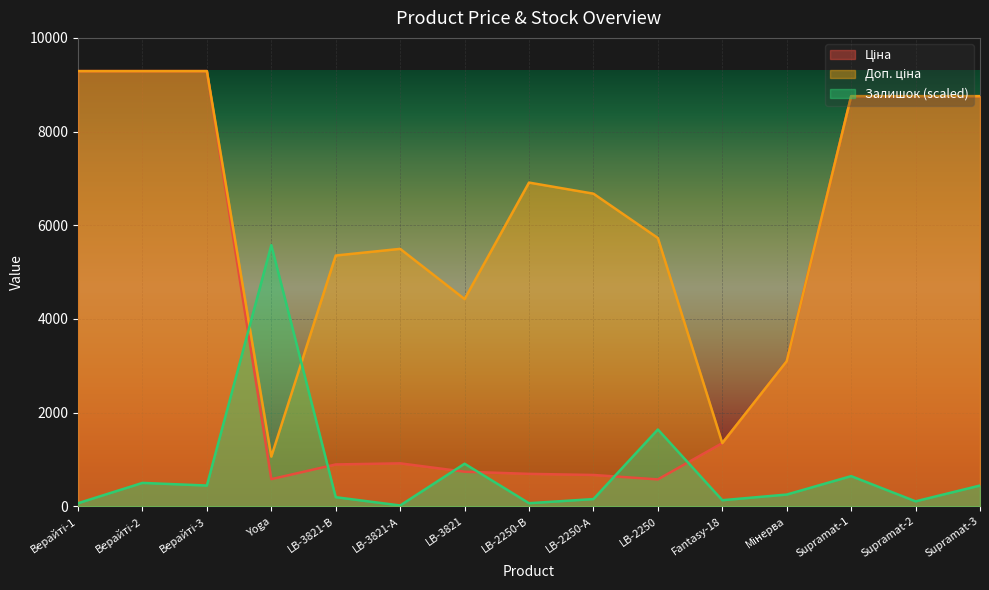

True or false: Доп. ціна has a value of 1060.0 at Yoga.

True